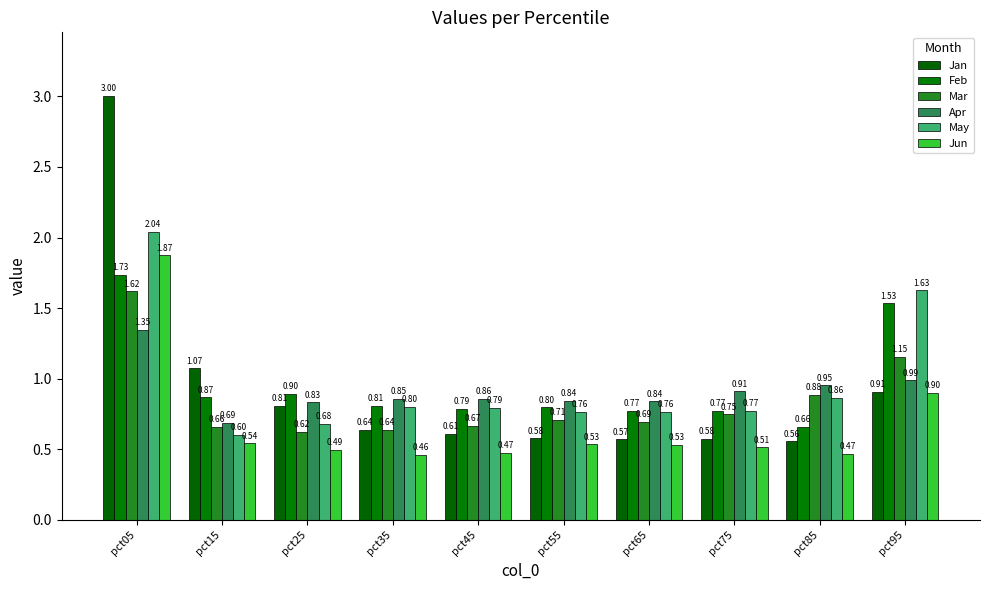

How many data points does each series have?

10